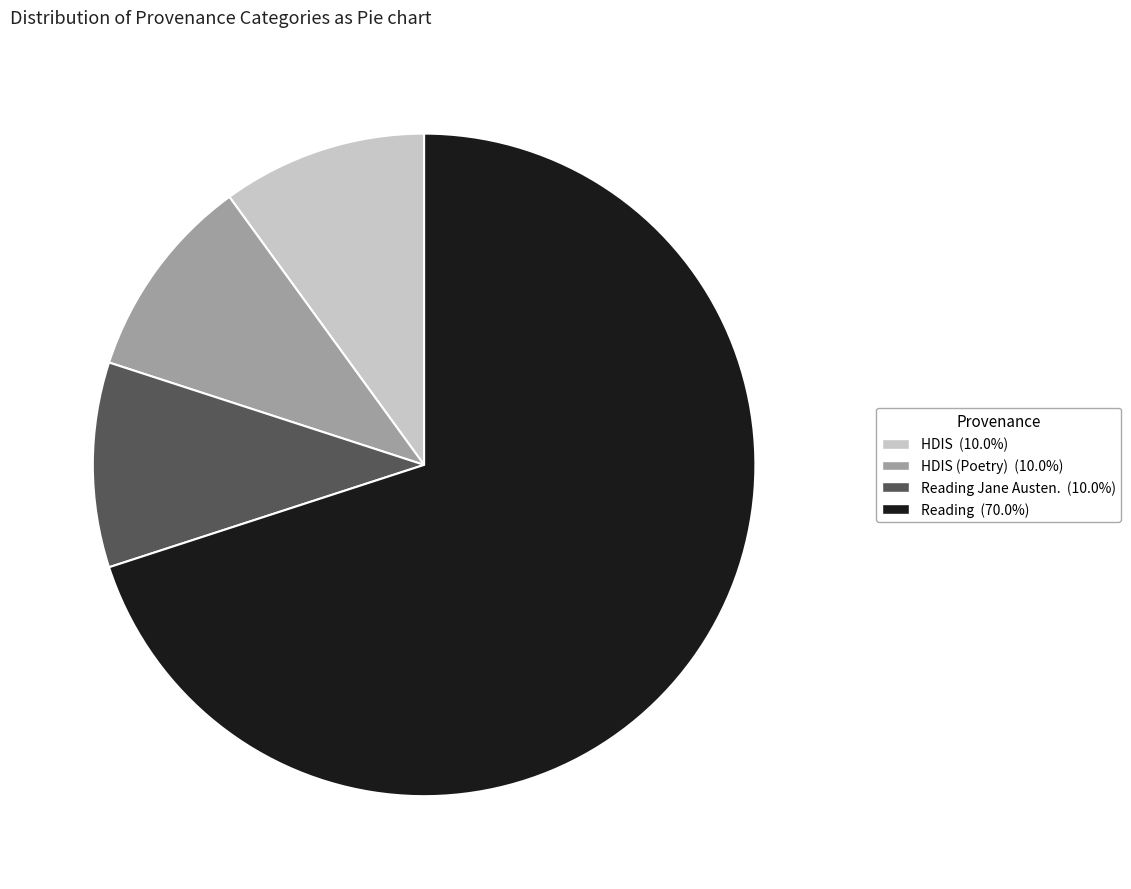

Does any single category account for the majority?

Yes